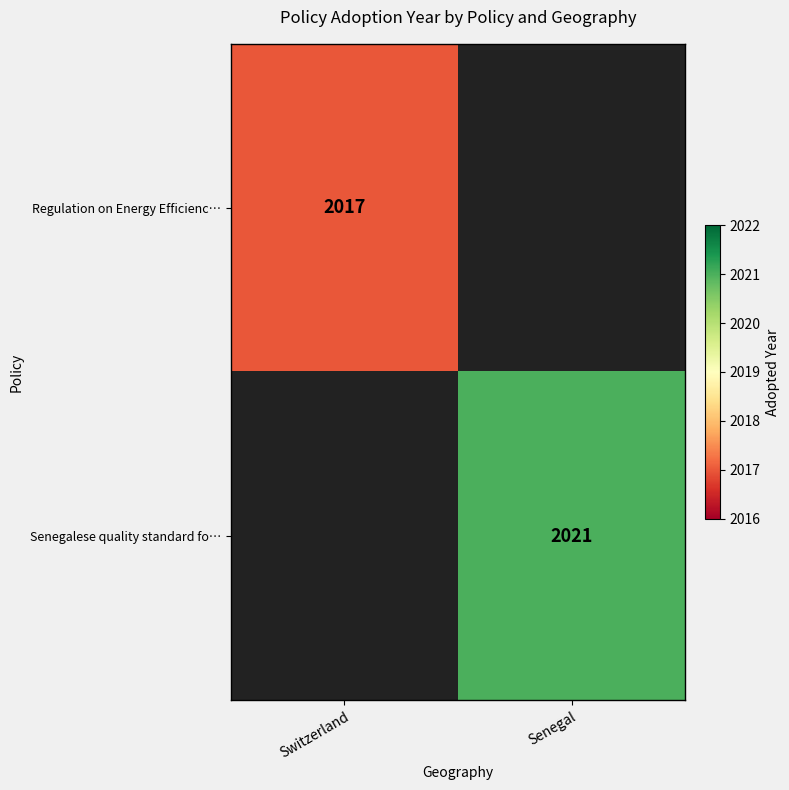

The Senegalese quality standard fo… series shows 2021 at Senegal. True or false?

True